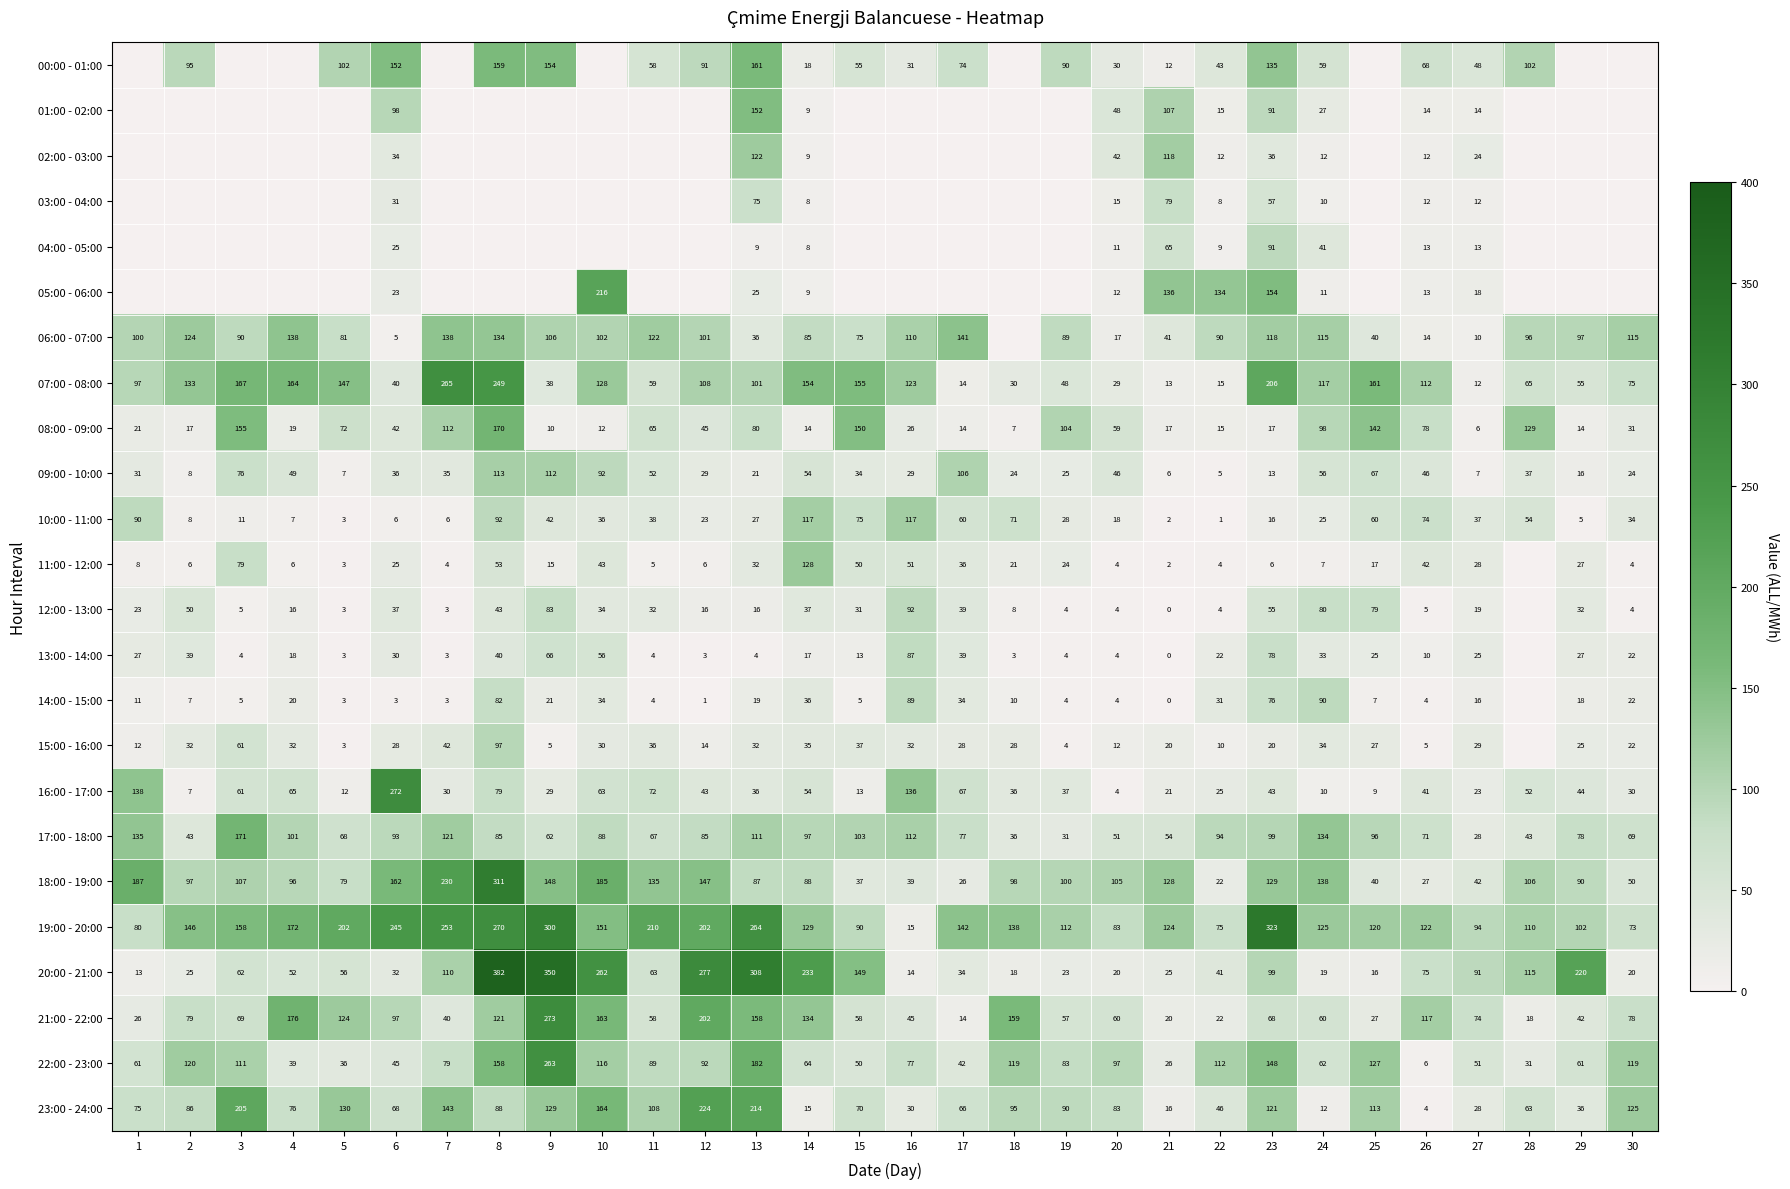

What is the sum of the 20:00 - 21:00 values at 16 and 9?

364